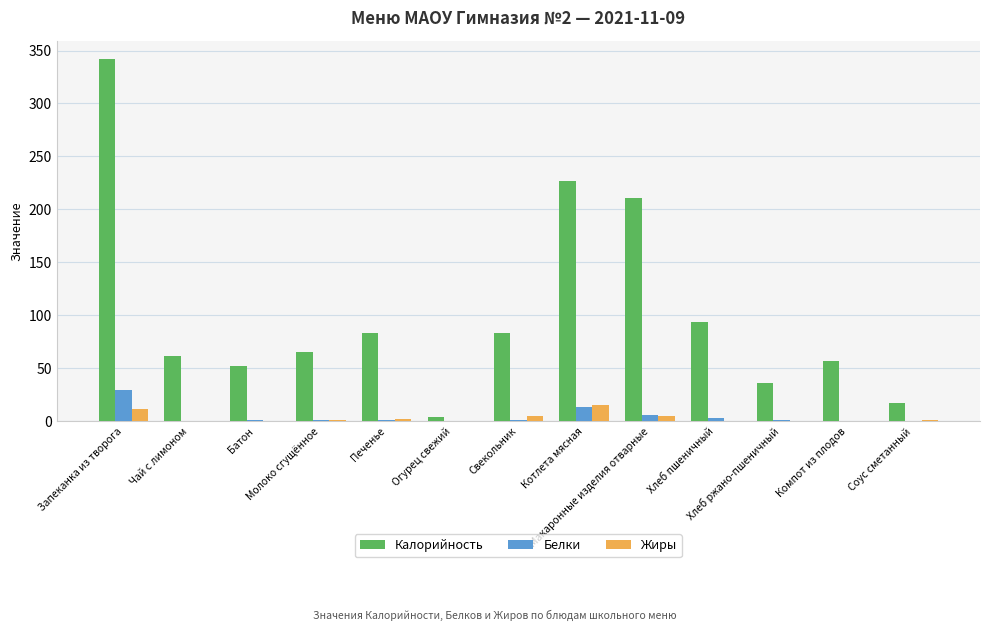

What is the sum of all Жиры values?

43.5